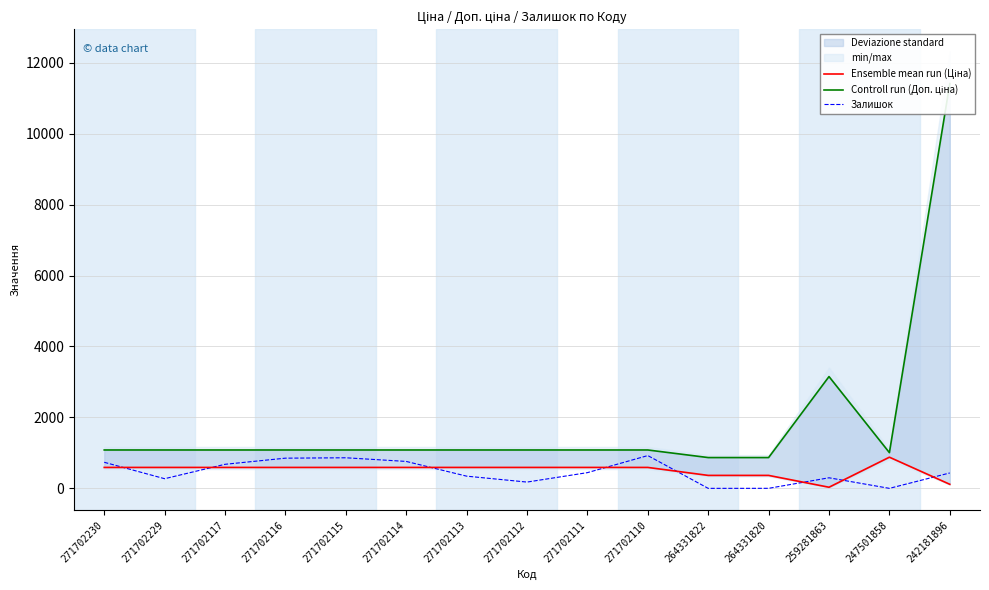

Where is Залишок nearest to the value 462?

271702111